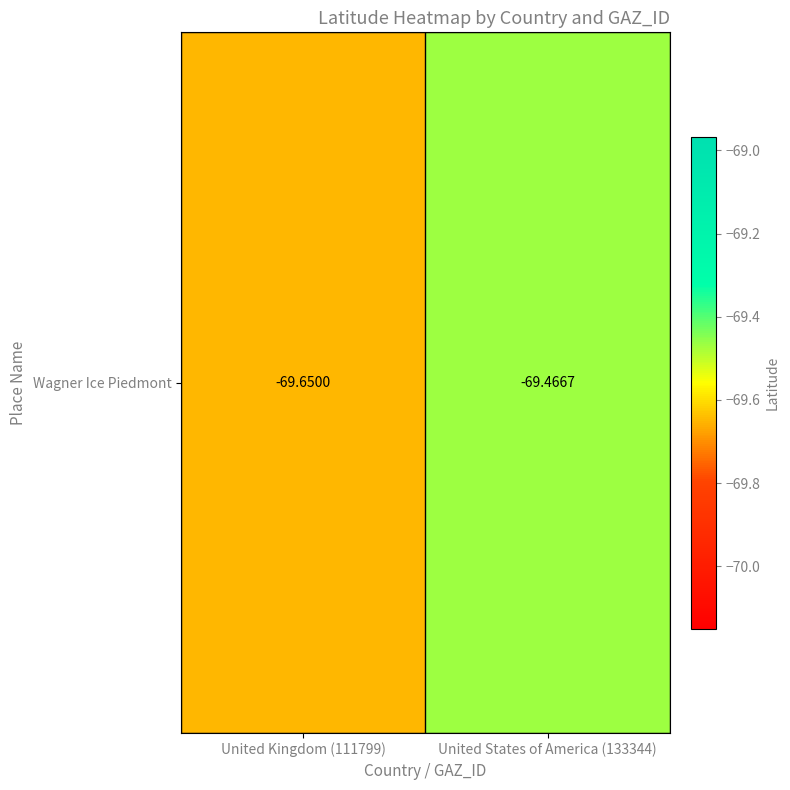

True or false: the data shows -19.6 at United Kingdom (111799).

False